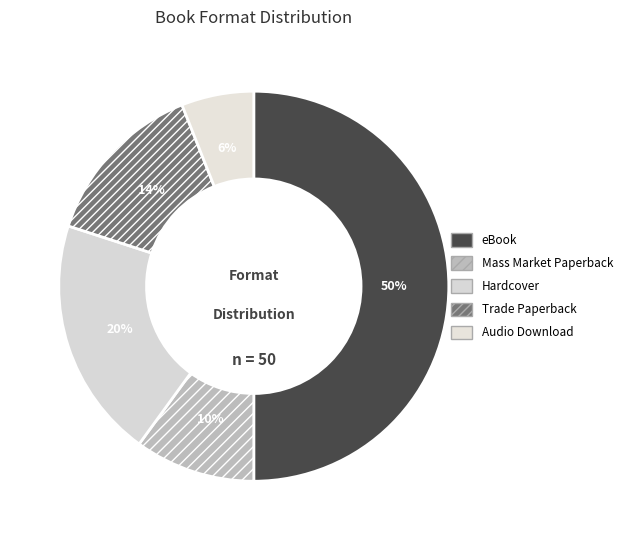

What is the smallest slice in the pie chart?

Audio Download